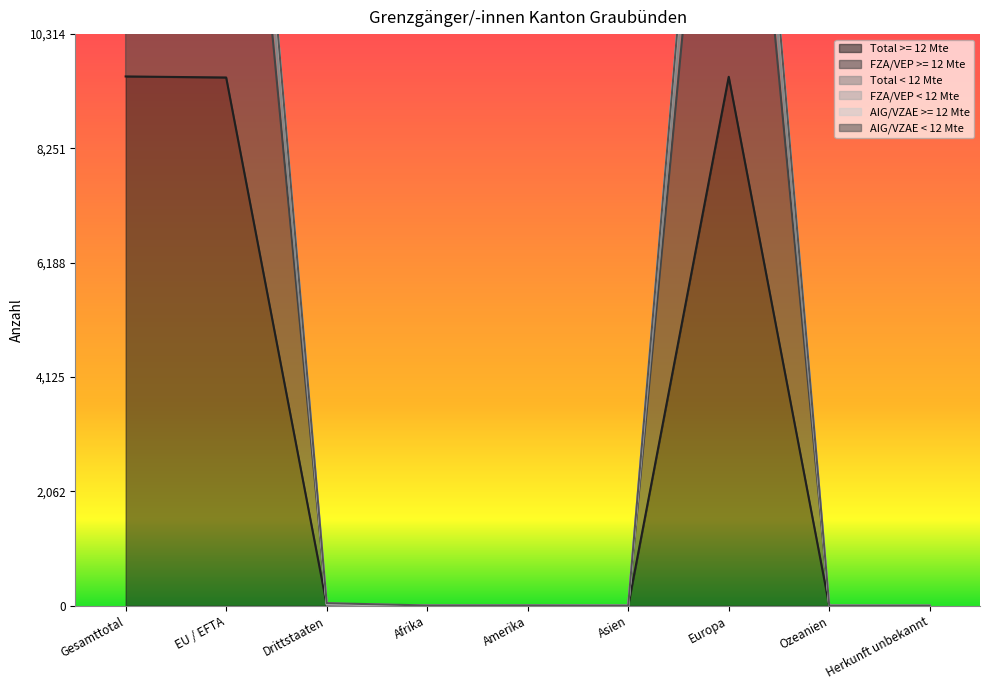

True or false: Total < 12 Mte and FZA/VEP < 12 Mte intersect in this chart.

False